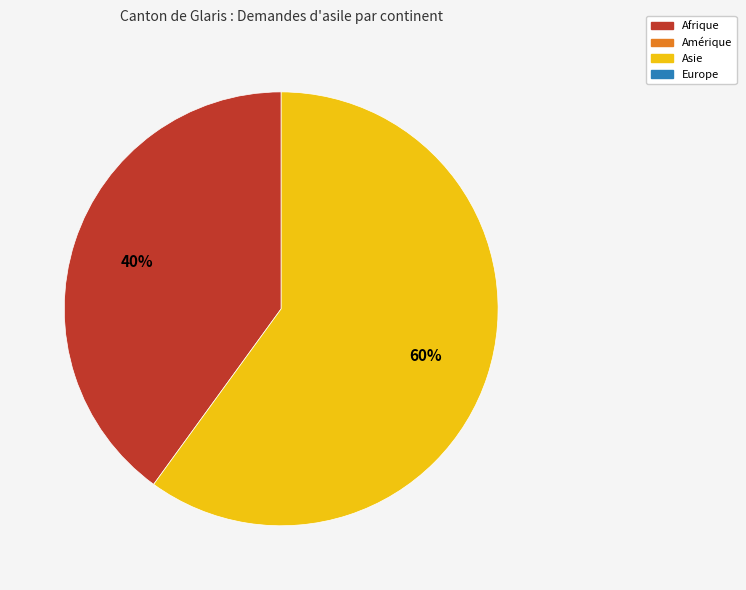

Is there a majority slice in this chart?

Yes